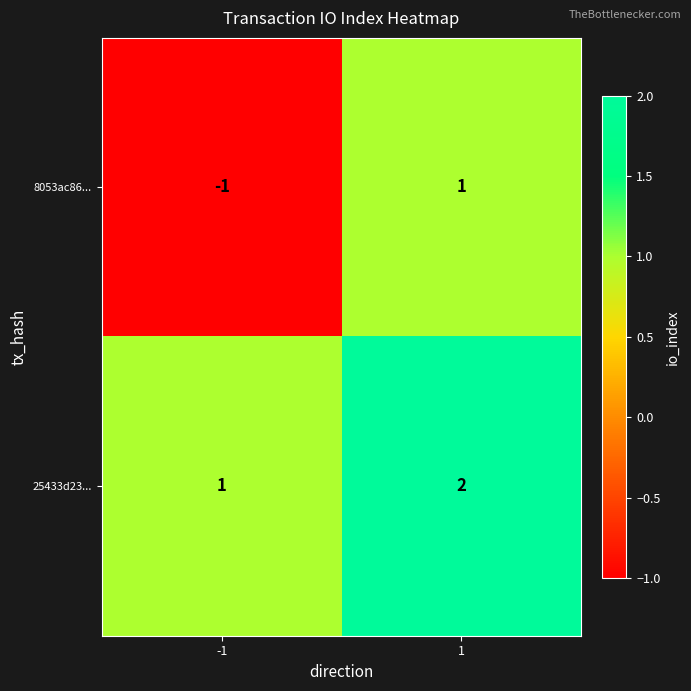

Is it true that 25433d23... equals 2 at 1?

True